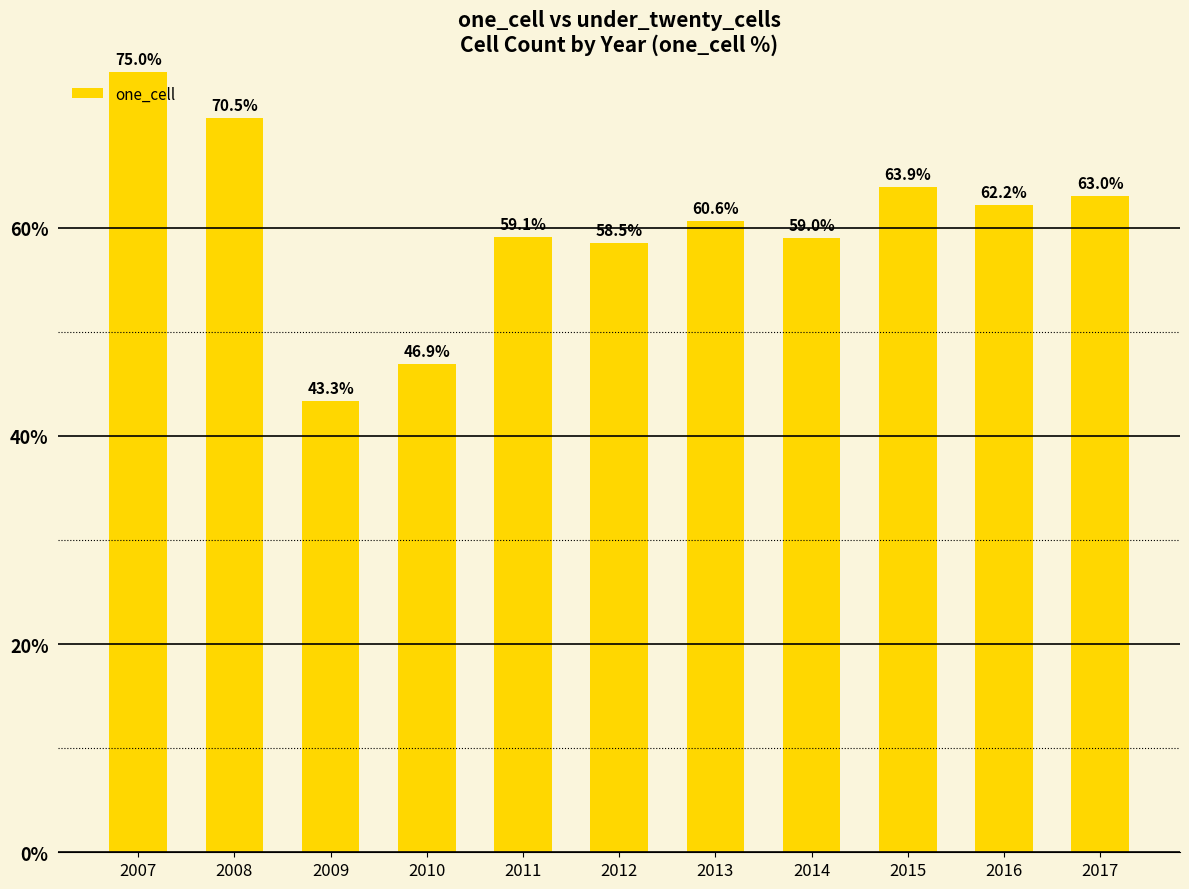

Reading left to right, list all the values displayed in this chart.

75.0	70.5	43.3	46.9	59.1	58.5	60.6	59.0	63.9	62.2	63.0